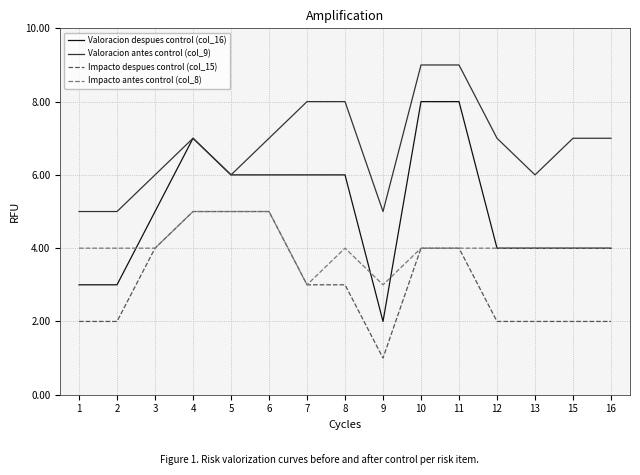

Is it true that Impacto antes control (col_8) equals 4 at 3?

True